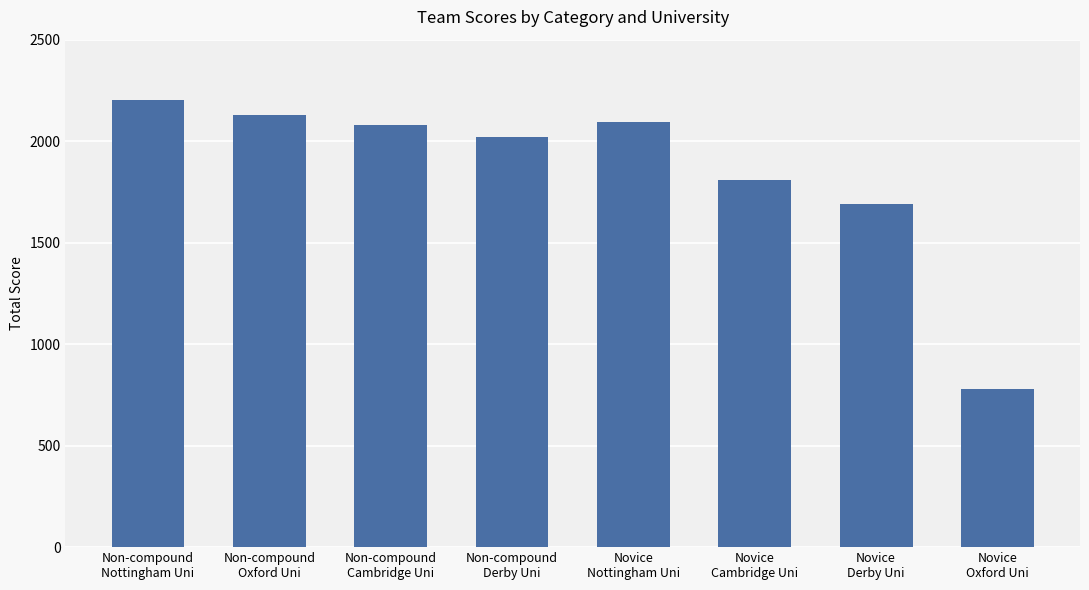

The chart shows a value of 2079 at Non-compound
Cambridge Uni. True or false?

True